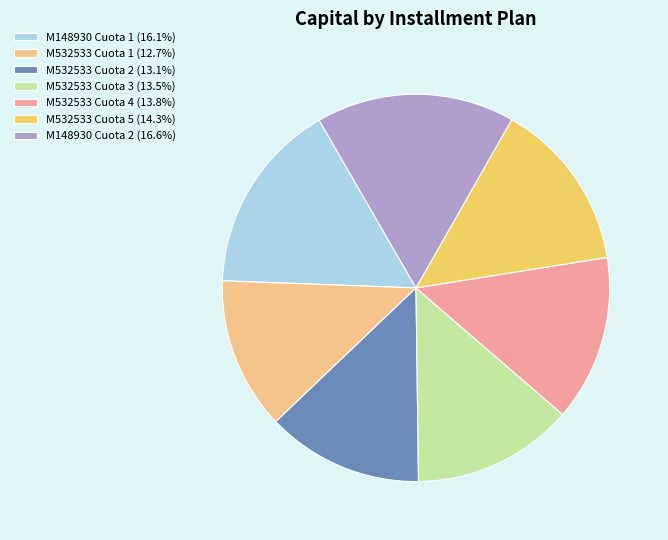

Is there any slice that represents more than half of the pie?

No